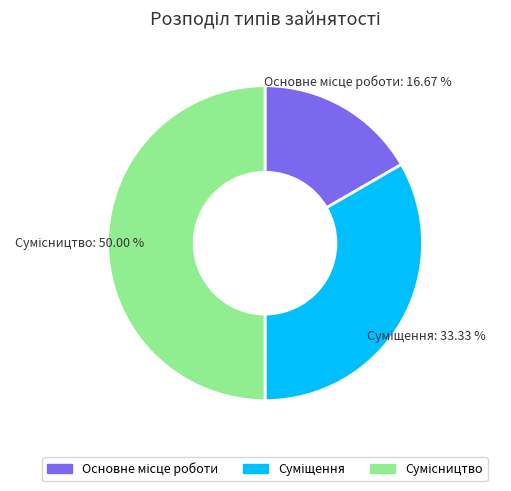

How many slices are in this pie chart?

3